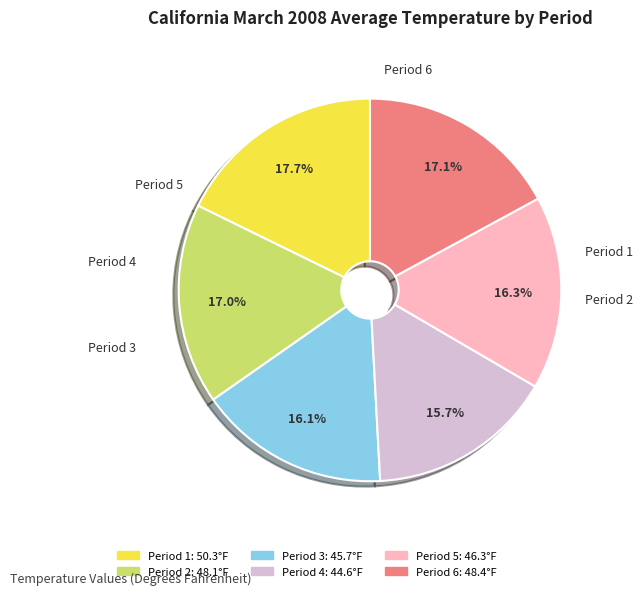

Does Period 1 represent more than half of the total?

No